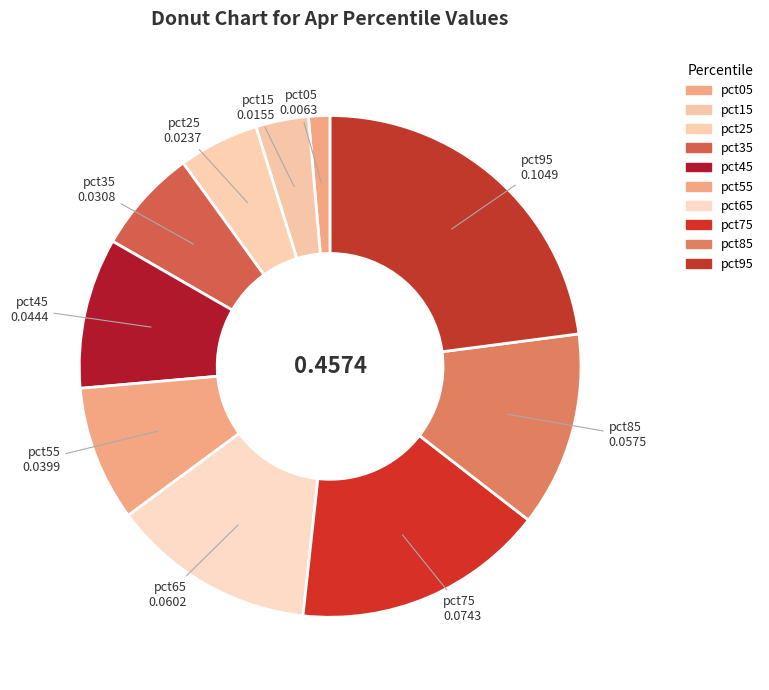

Which category has the biggest portion of the pie?

pct95